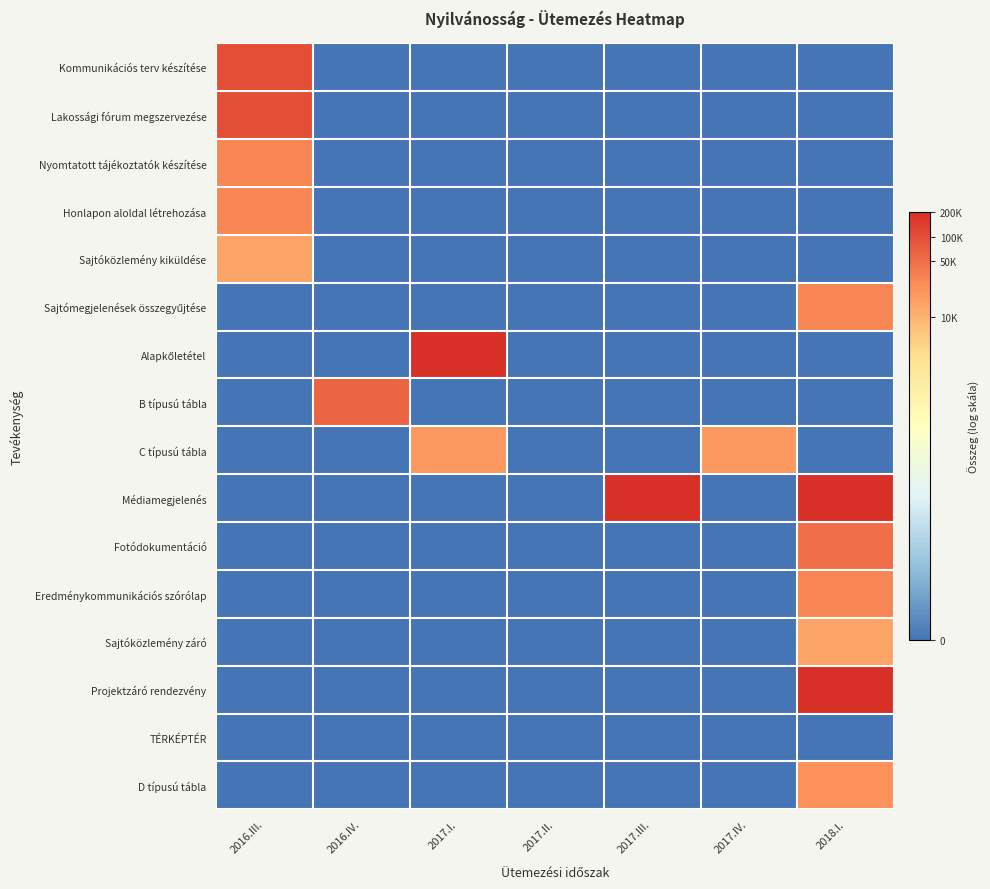

At which category does the chart reach its minimum across all series?

2016.IV.